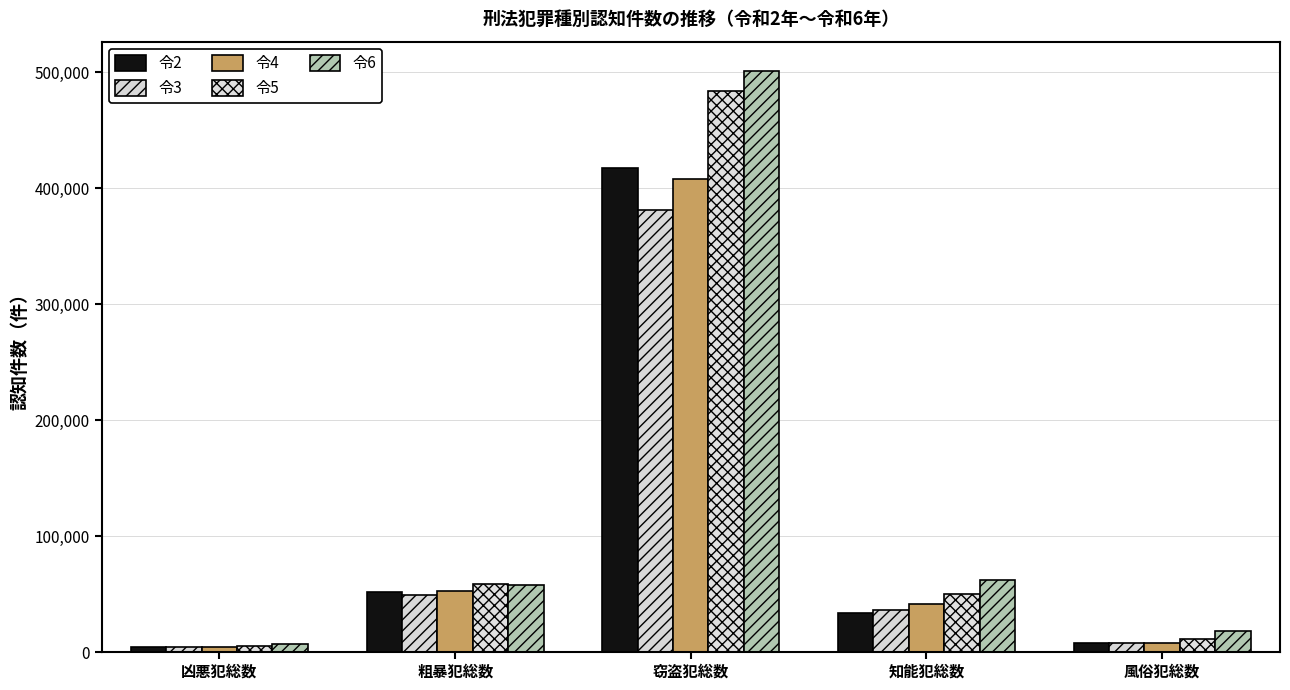

How many values in the 令6 series are below 57746?

2